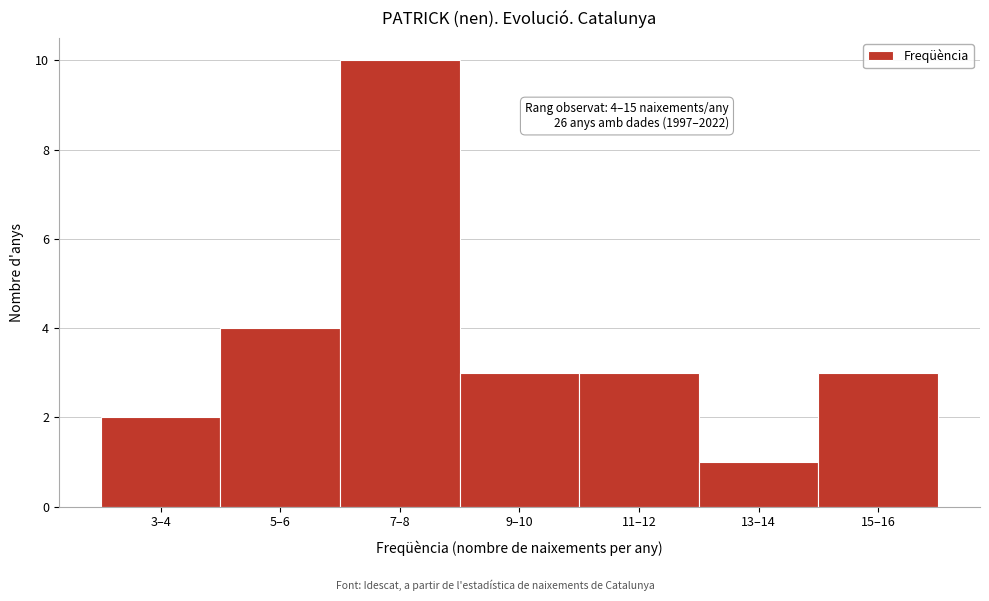

Reading left to right, extract all data points from this chart.

2	4	10	3	3	1	3